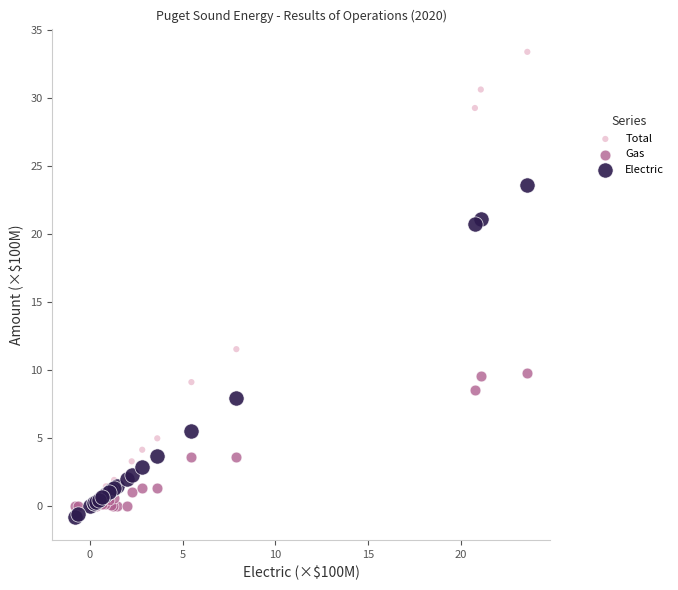

In the Electric series, what Y value is closest to 11?

7.9